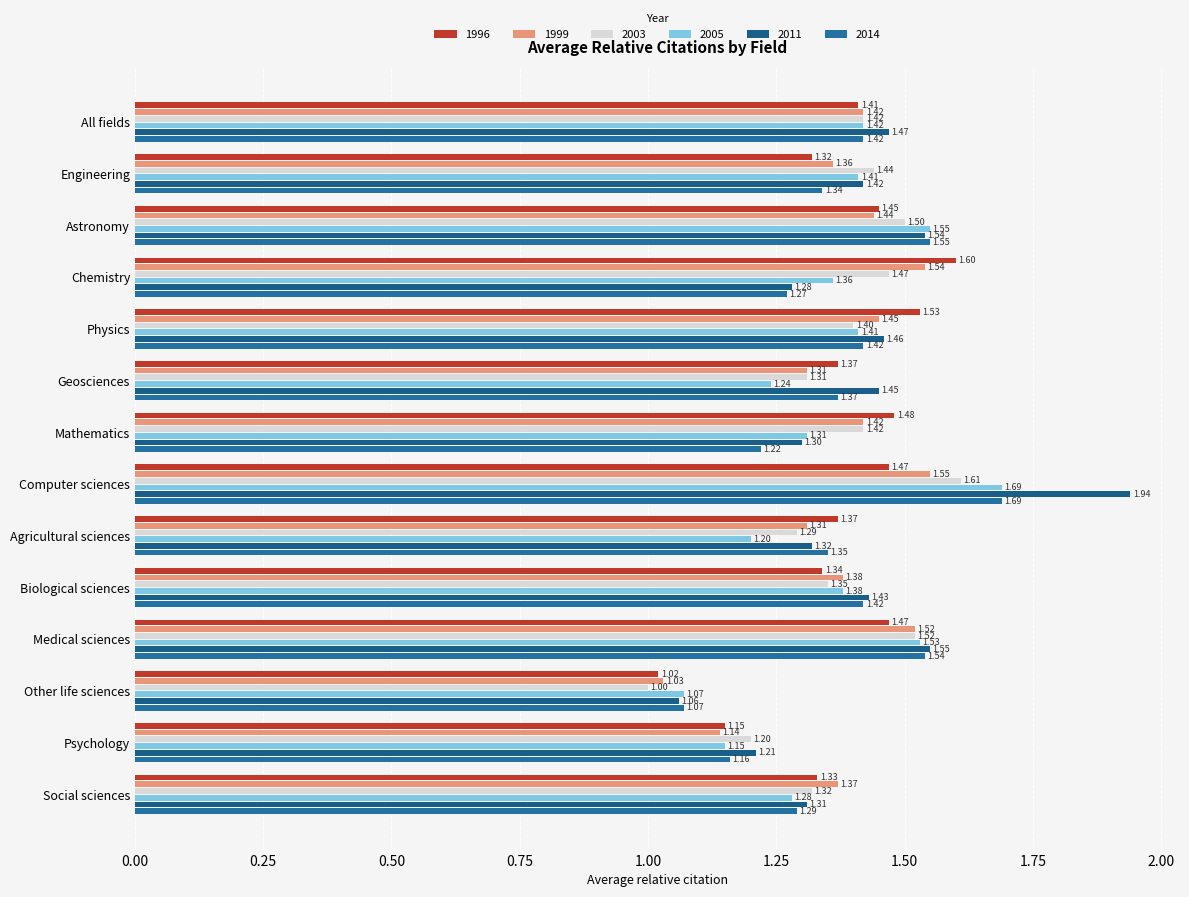

The value of 2011 at Chemistry is 2.1. True or false?

False